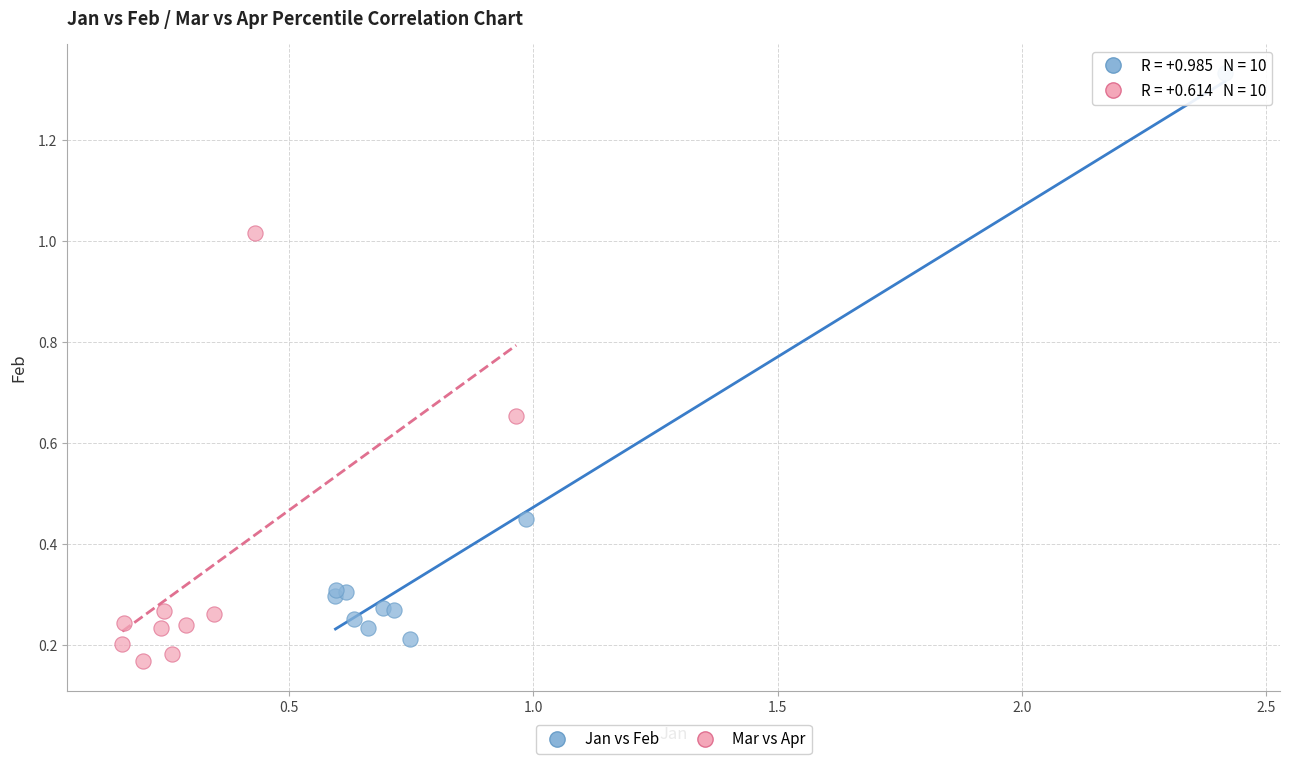

Which series has the largest Y range (max minus min)?

Jan vs Feb